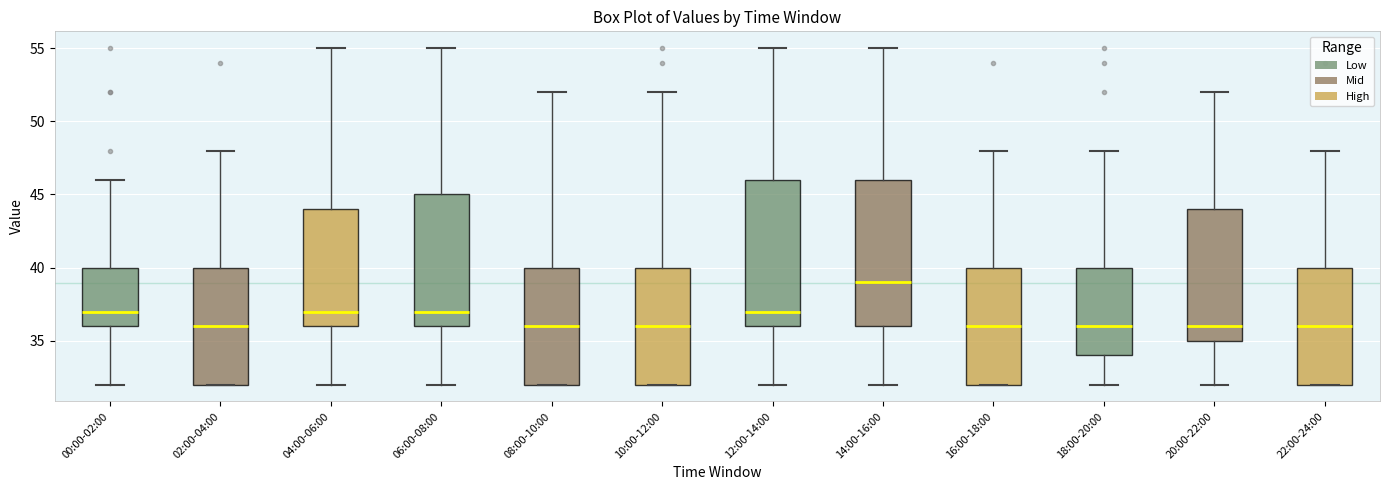

Reading left to right, read every box against the y-axis: the position of its median line, the range the box covers, and the ends of its whiskers. The values are not printed on the chart, so give them approximately, as read against the axis.

00:00-02:00: median 37, box 36 to 40, whiskers 32 to 46
02:00-04:00: median 36, box 32 to 40, whiskers 32 to 48
04:00-06:00: median 37, box 36 to 44, whiskers 32 to 55
06:00-08:00: median 37, box 36 to 45, whiskers 32 to 55
08:00-10:00: median 36, box 32 to 40, whiskers 32 to 52
10:00-12:00: median 36, box 32 to 40, whiskers 32 to 52
12:00-14:00: median 37, box 36 to 46, whiskers 32 to 55
14:00-16:00: median 39, box 36 to 46, whiskers 32 to 55
16:00-18:00: median 36, box 32 to 40, whiskers 32 to 48
18:00-20:00: median 36, box 34 to 40, whiskers 32 to 48
20:00-22:00: median 36, box 35 to 44, whiskers 32 to 52
22:00-24:00: median 36, box 32 to 40, whiskers 32 to 48